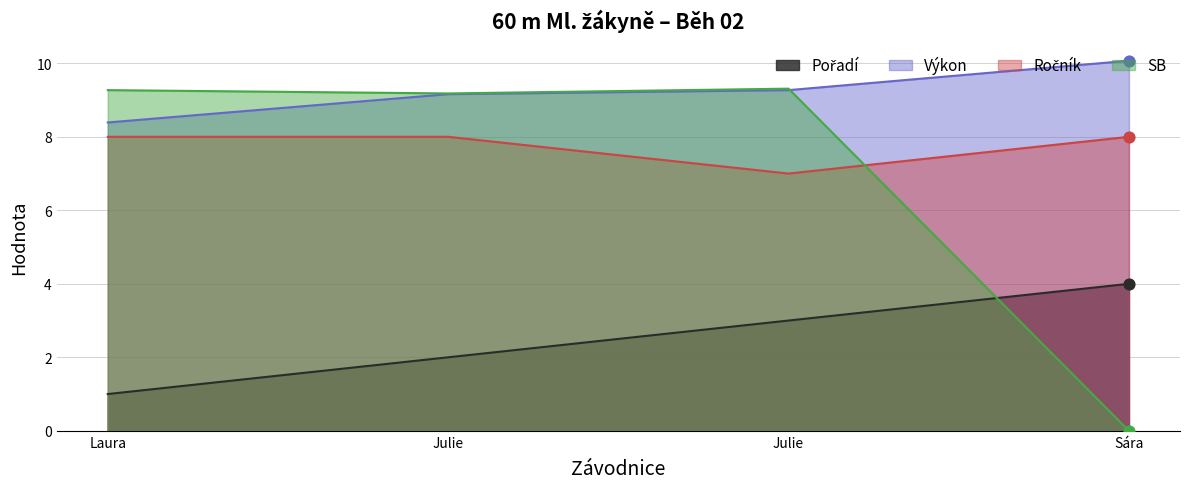

At which category is the sum across all series the highest?

Julie